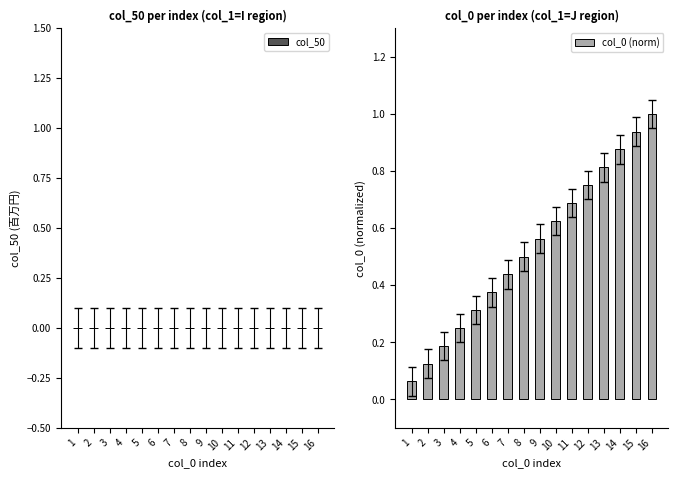

Is it true that the value at 16 is 1.0?

True